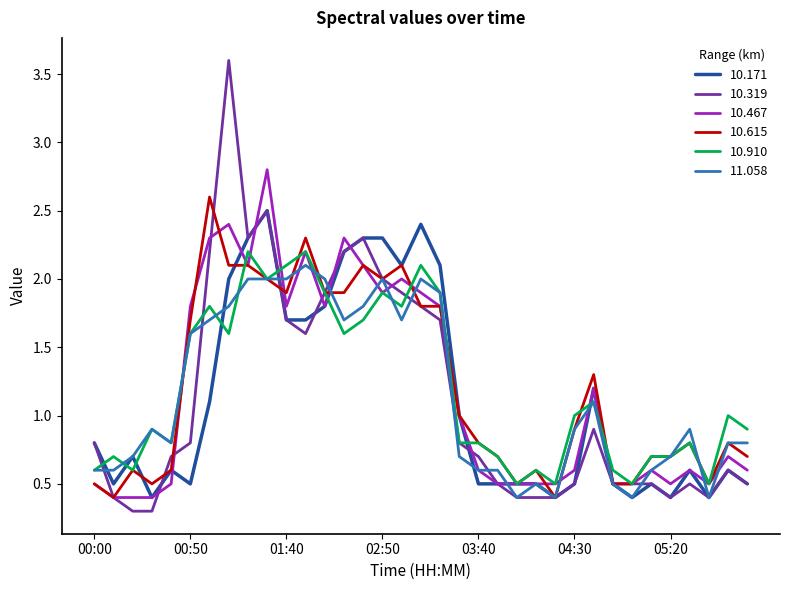

What is the maximum value shown in the chart?

3.6